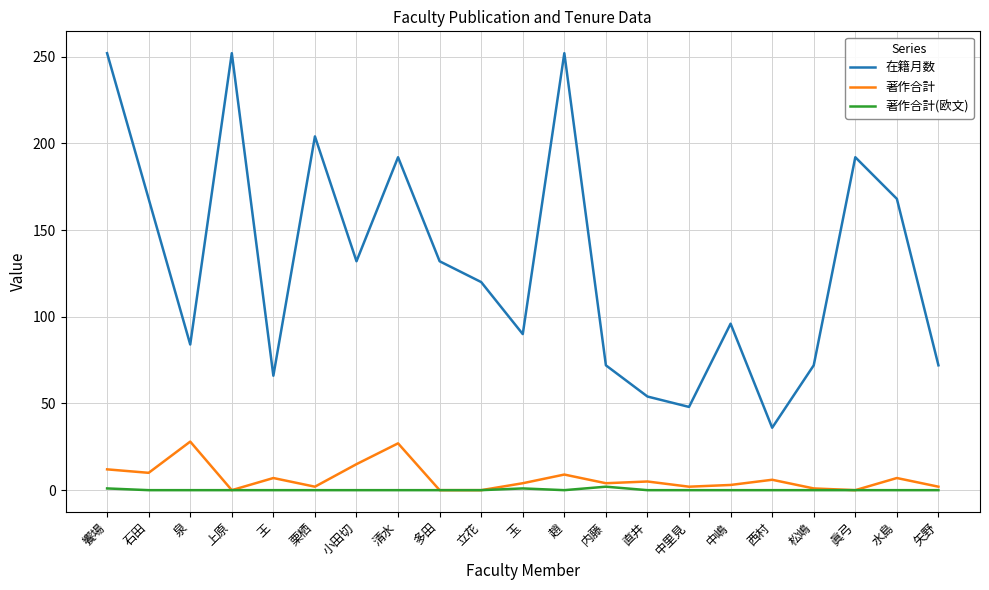

List the series in order of their peak value, highest first.

在籍月数, 著作合計, 著作合計(欧文)